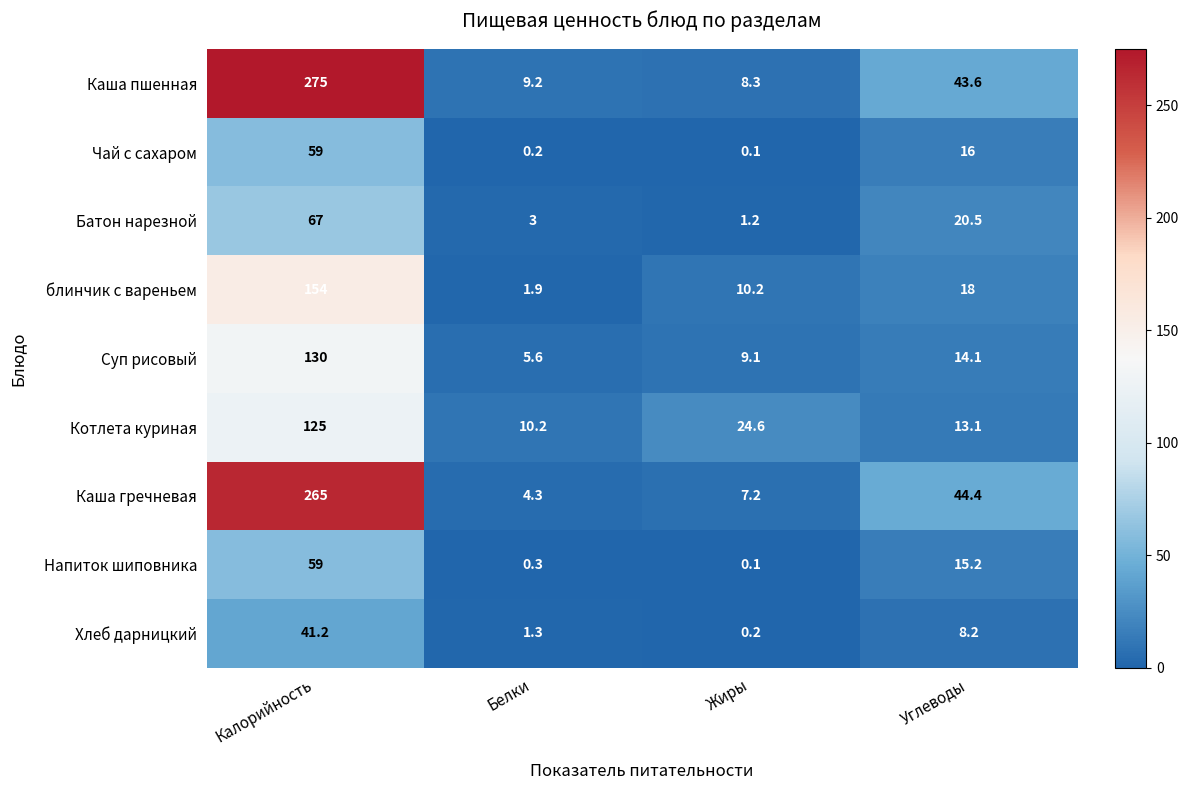

The блинчик с вареньем series shows 5.9 at Жиры. True or false?

False